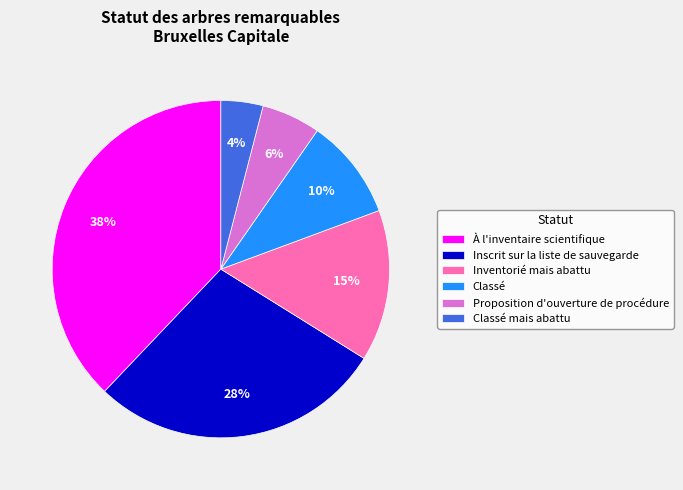

Count the number of slices in the pie.

6